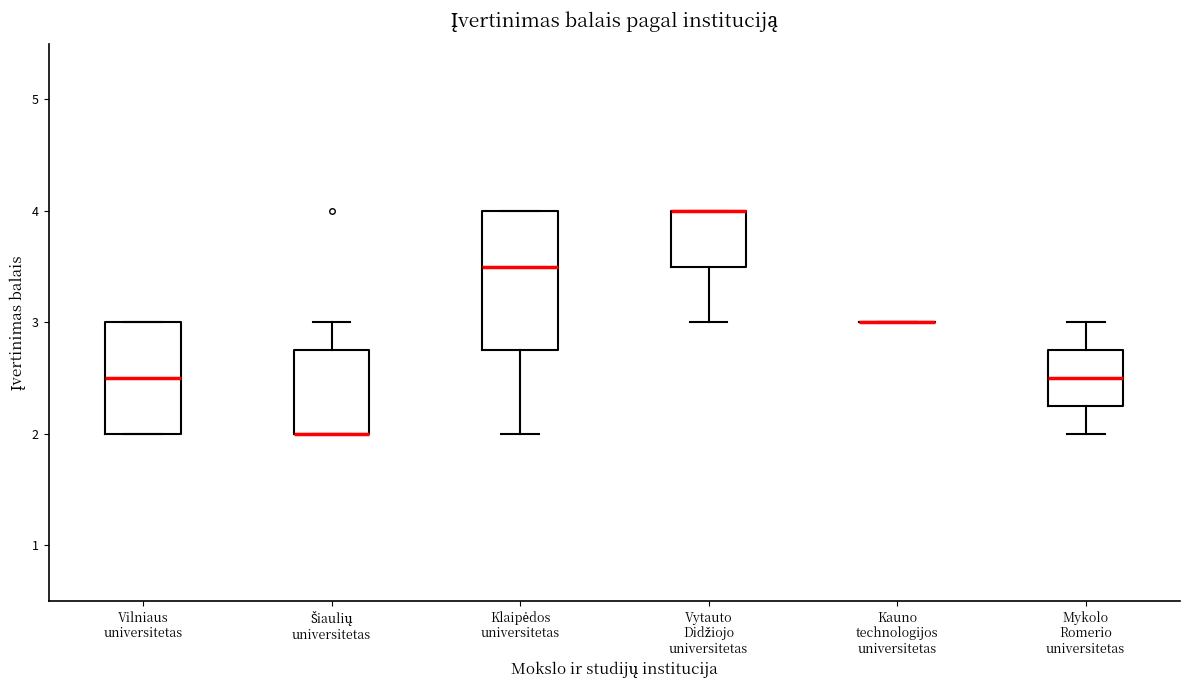

Reading left to right, read every box against the y-axis: the position of its median line, the range the box covers, and the ends of its whiskers. The values are not printed on the chart, so give them approximately, as read against the axis.

Vilniaus universitetas: median 2.5, box 2.0 to 3.0, whiskers 2.0 to 3.0
Šiaulių universitetas: median 2.0 (drawn on the box's lower edge), box 2.0 to 2.8, whiskers 2.0 to 3.0
Klaipėdos universitetas: median 3.5, box 2.8 to 4.0, whiskers 2.0 to 4.0
Vytauto Didžiojo universitetas: median 4.0 (drawn on the box's upper edge), box 3.5 to 4.0, whiskers 3.0 to 4.0
Kauno technologijos universitetas: box collapsed to a line at 3.0, whiskers 3.0 to 3.0
Mykolo Romerio universitetas: median 2.5, box 2.3 to 2.8, whiskers 2.0 to 3.0